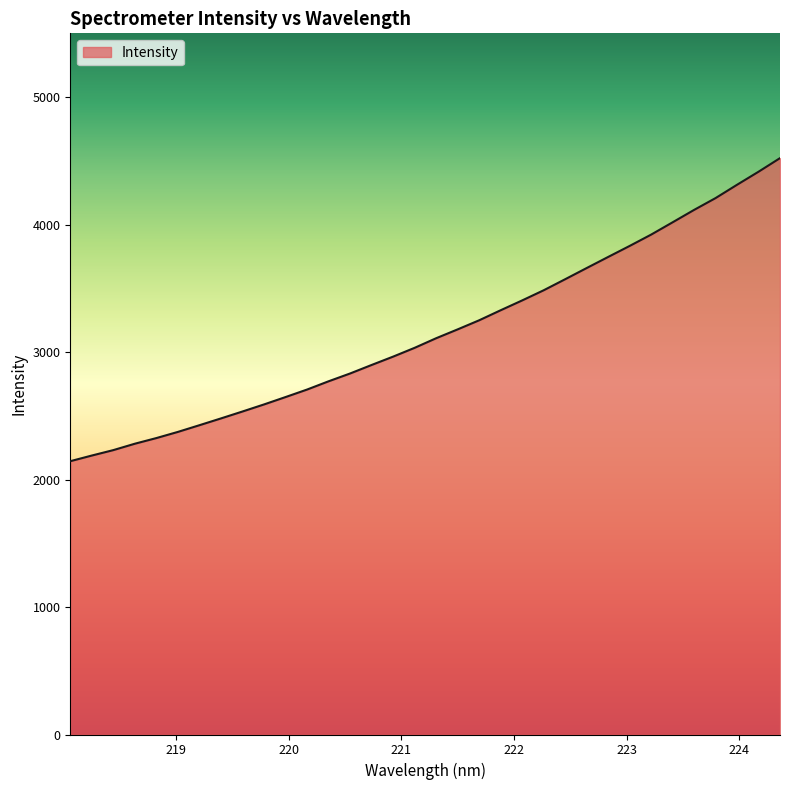

Does the chart have visible grid lines?

No